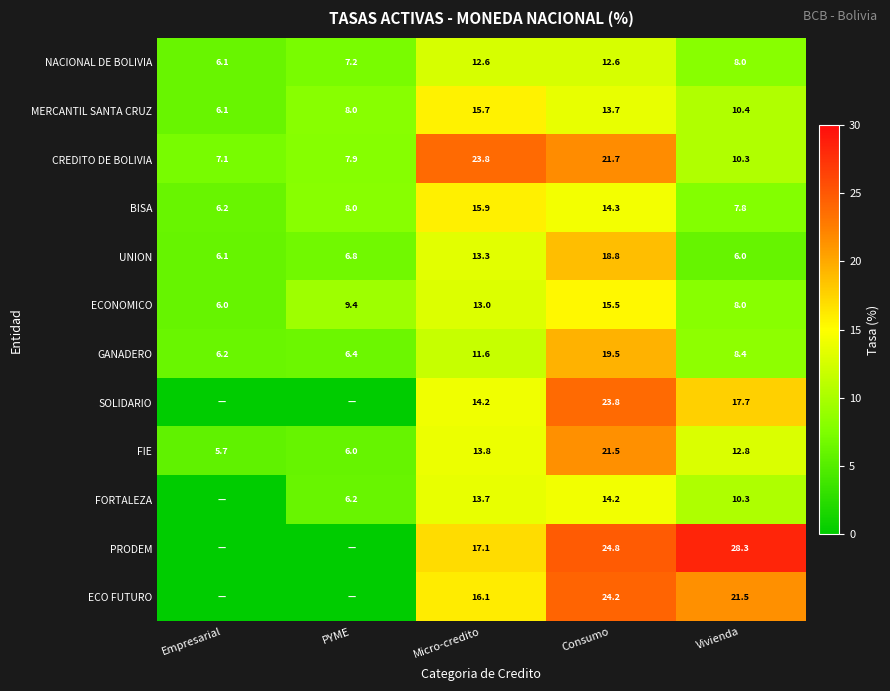

Where does the NACIONAL DE BOLIVIA series first go above 8?

Micro-credito